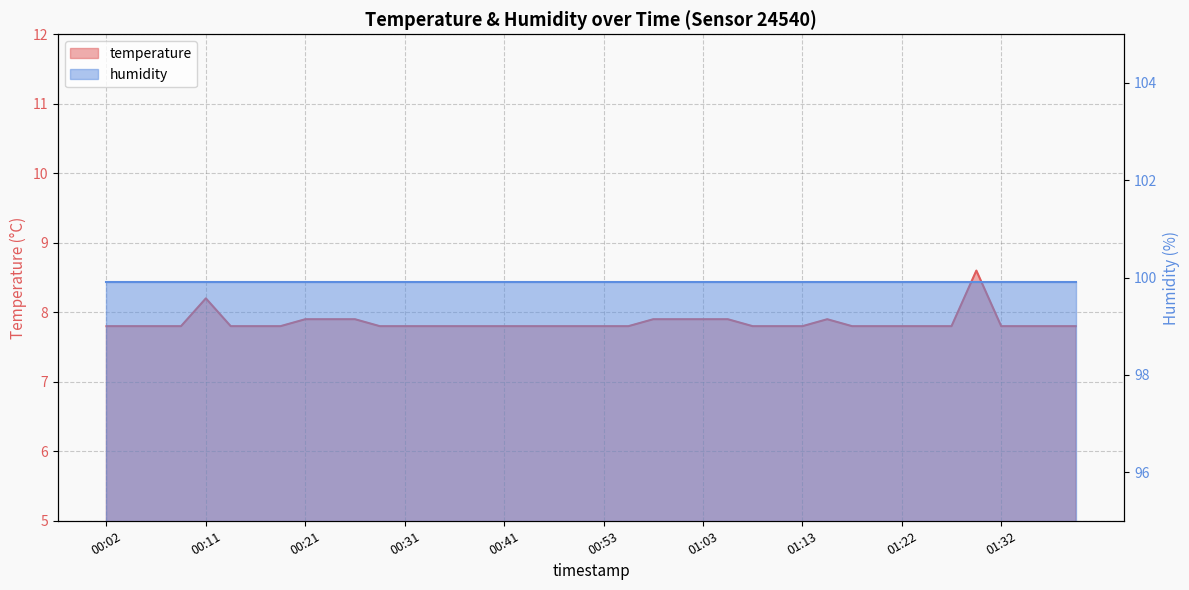

What is the label of the 4th point from the left?

00:09